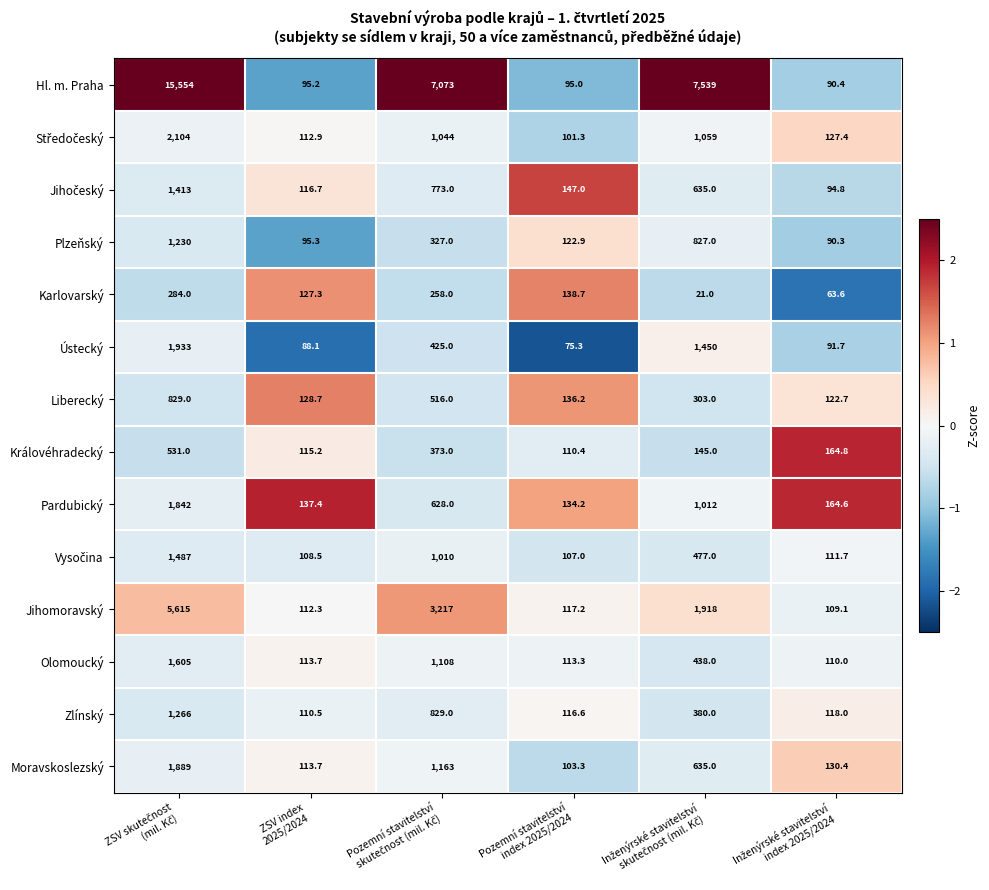

What is the minimum value shown in the chart?

21.0